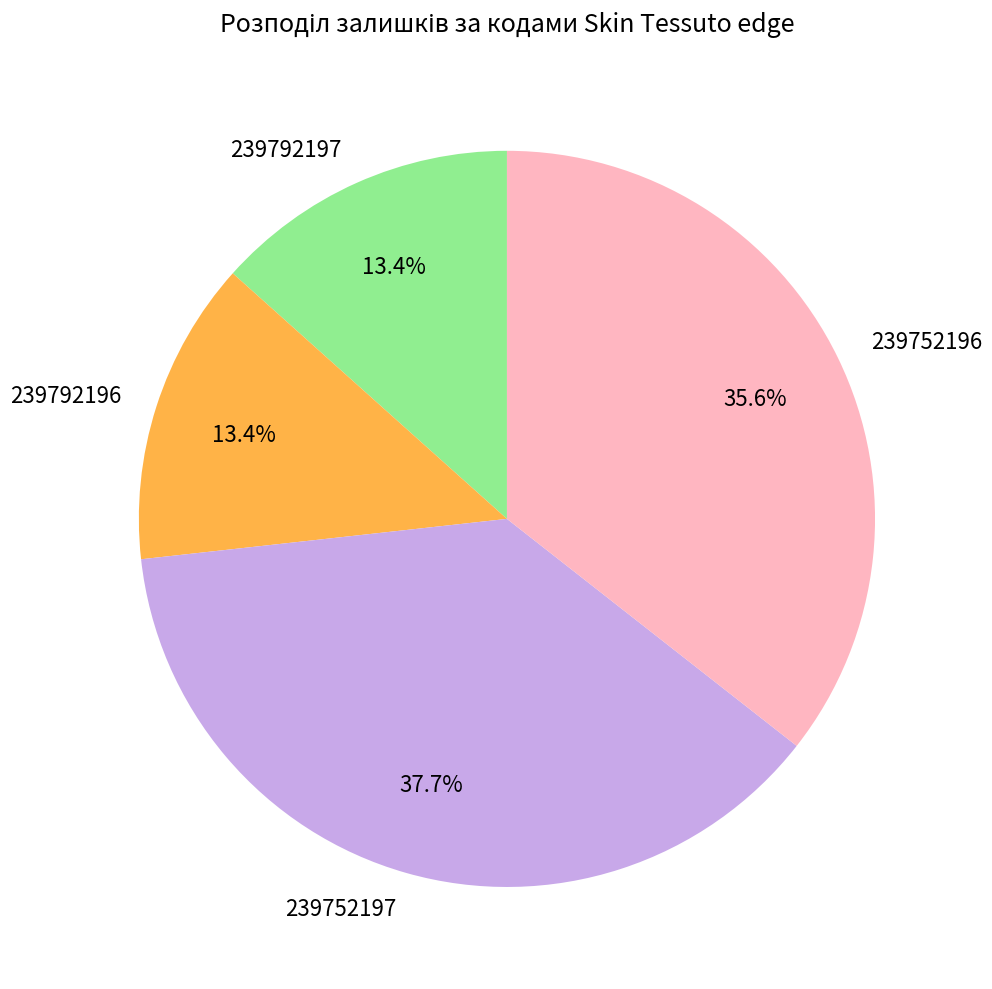

Which slice is the largest?

239752197